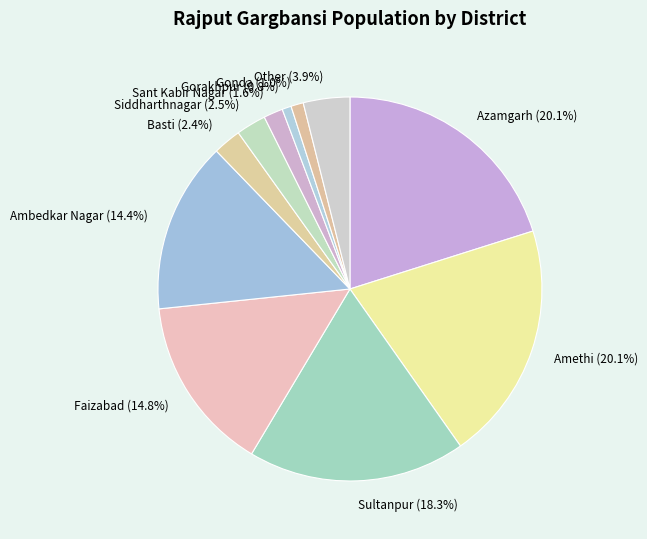

Approximately how many times larger is the value at Ambedkar Nagar compared to Other?

3.7